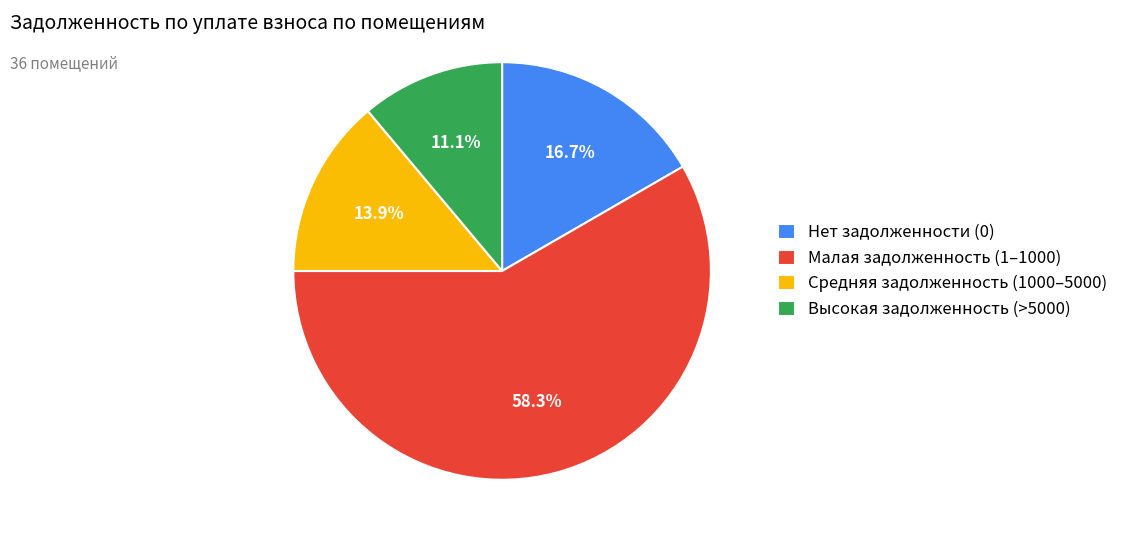

Rank the categories by value from lowest to highest.

Высокая задолженность (>5000), Средняя задолженность (1000–5000), Нет задолженности (0), Малая задолженность (1–1000)